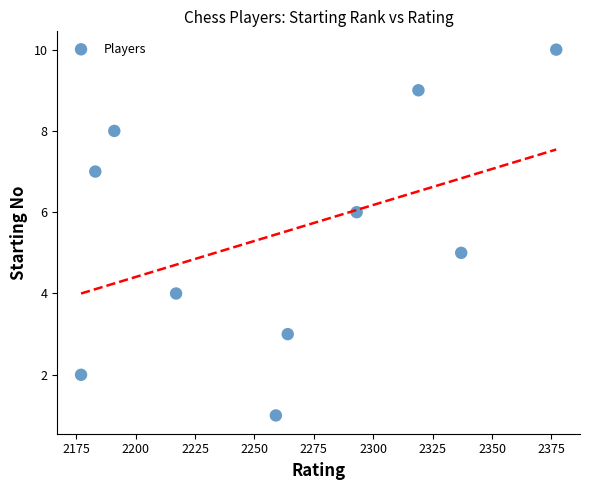

What is the average X value?

2262